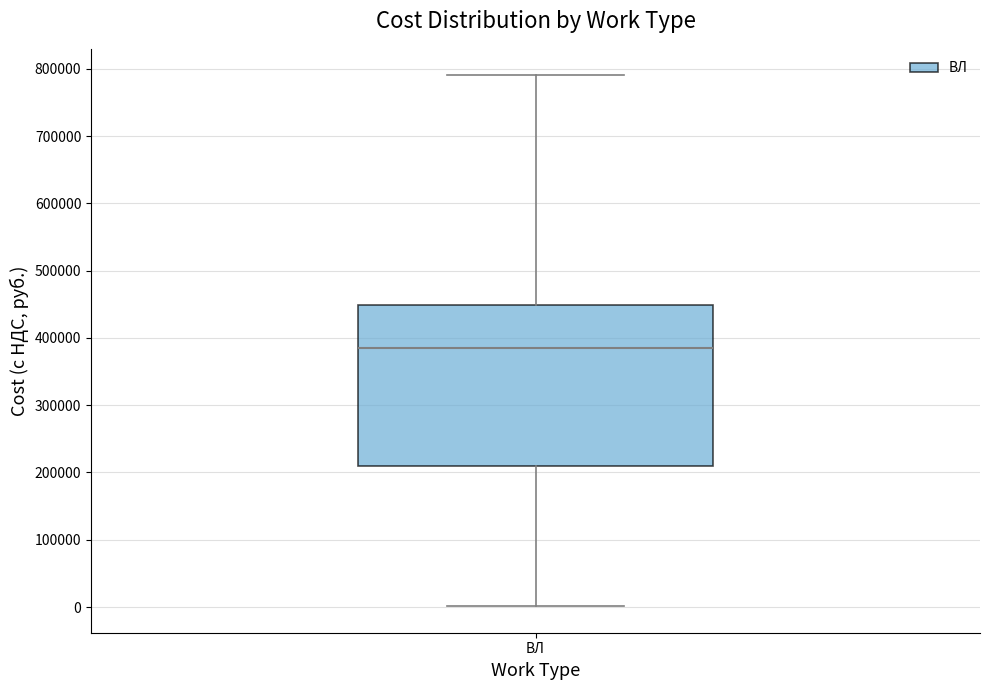

Read this box plot against the y-axis: the position of the median line, the range covered by the box, and the ends of both whiskers. The values are not printed on the chart, so give them approximately, as read against the axis.

median 380000, box 210000 to 450000, whiskers 0 to 790000